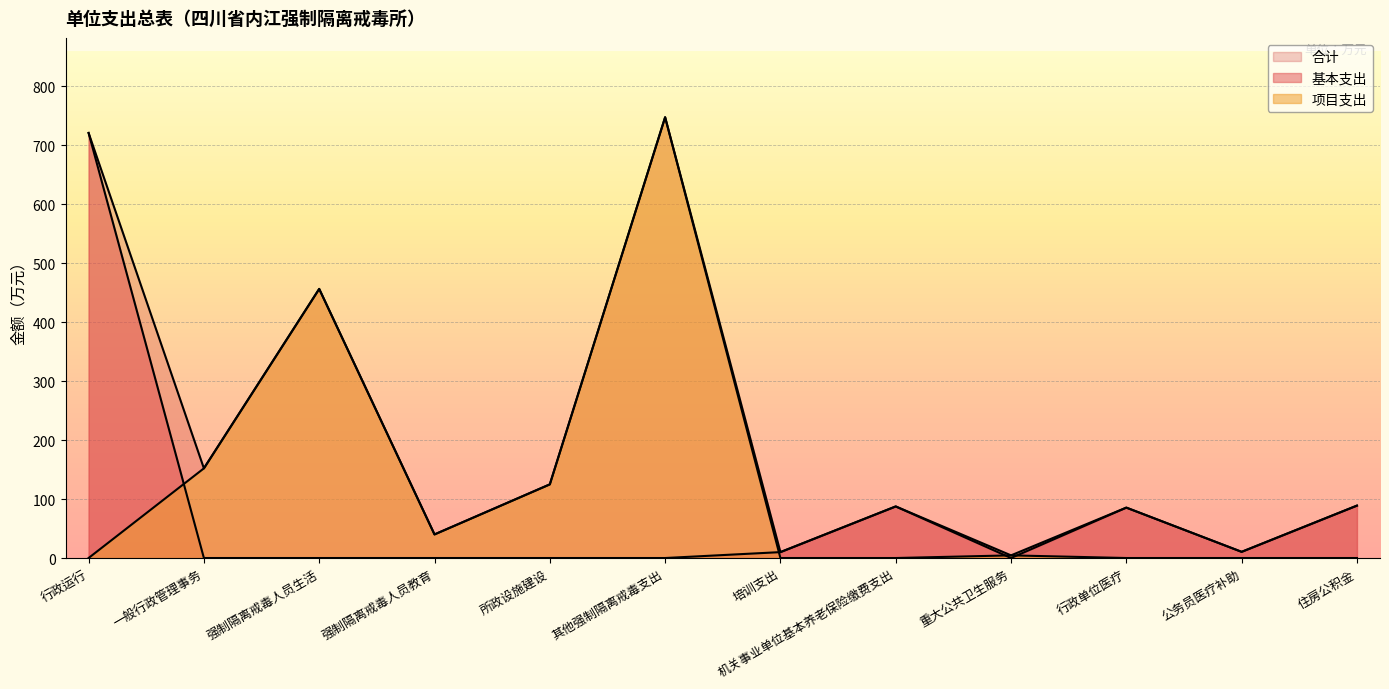

True or false: 项目支出 has more than 1 interior local peaks.

True